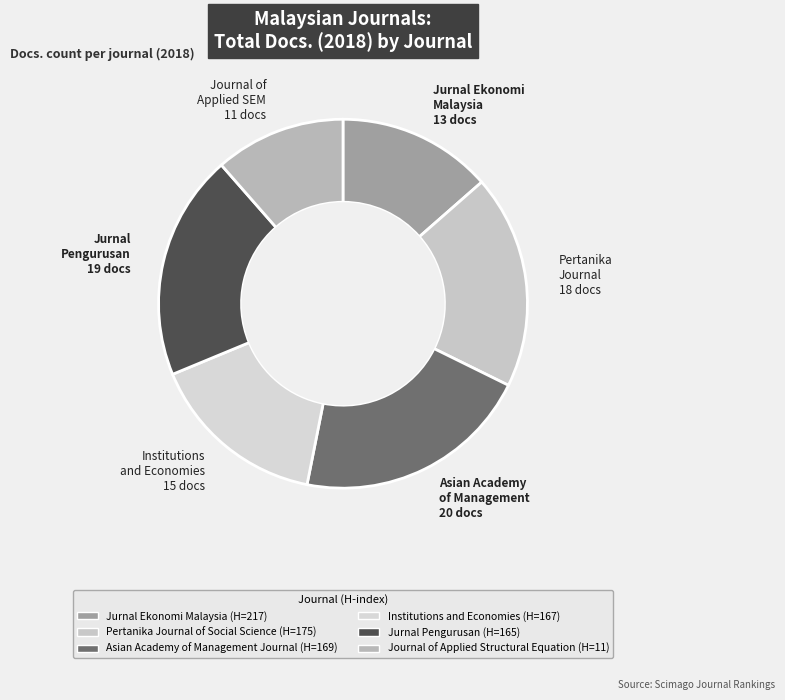

What percentage is the Journal of Applied Structural Equation slice, to the nearest percent?

11%